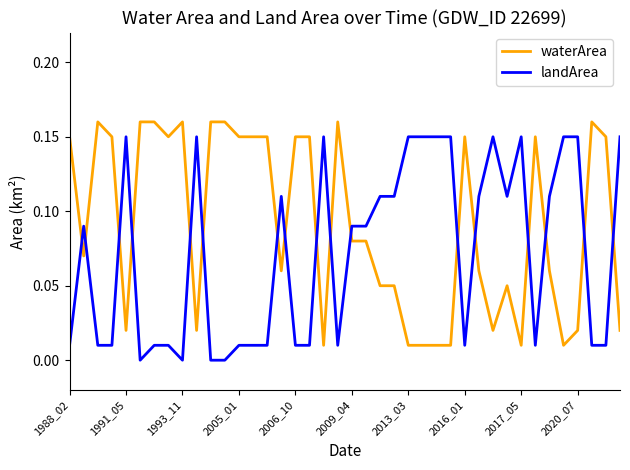

Rank the series by their average value, from lowest to highest.

landArea, waterArea